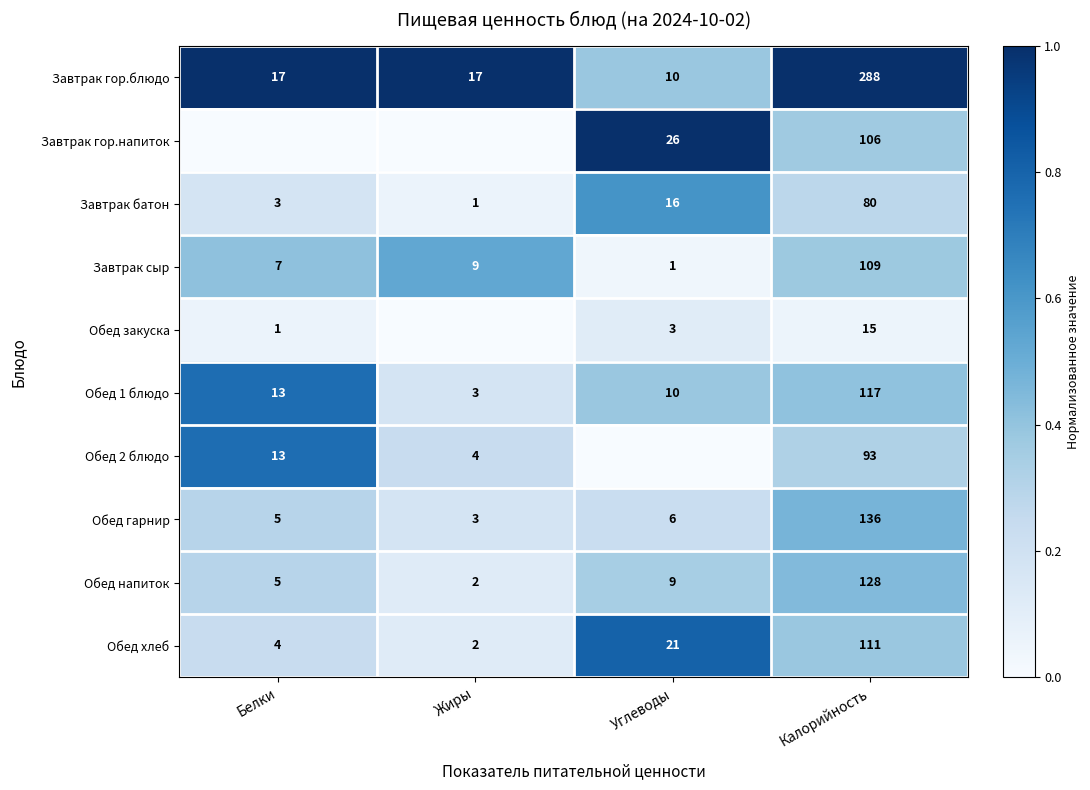

What is the spread (max minus min) of values at Калорийность?

273